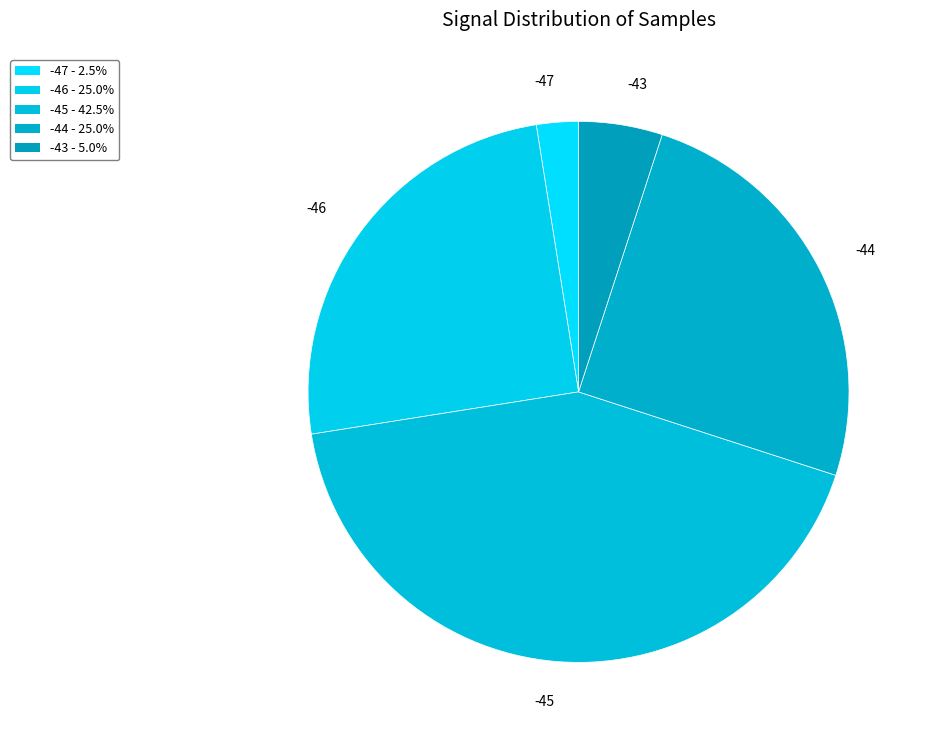

Between -45 and -44, which is larger?

-45